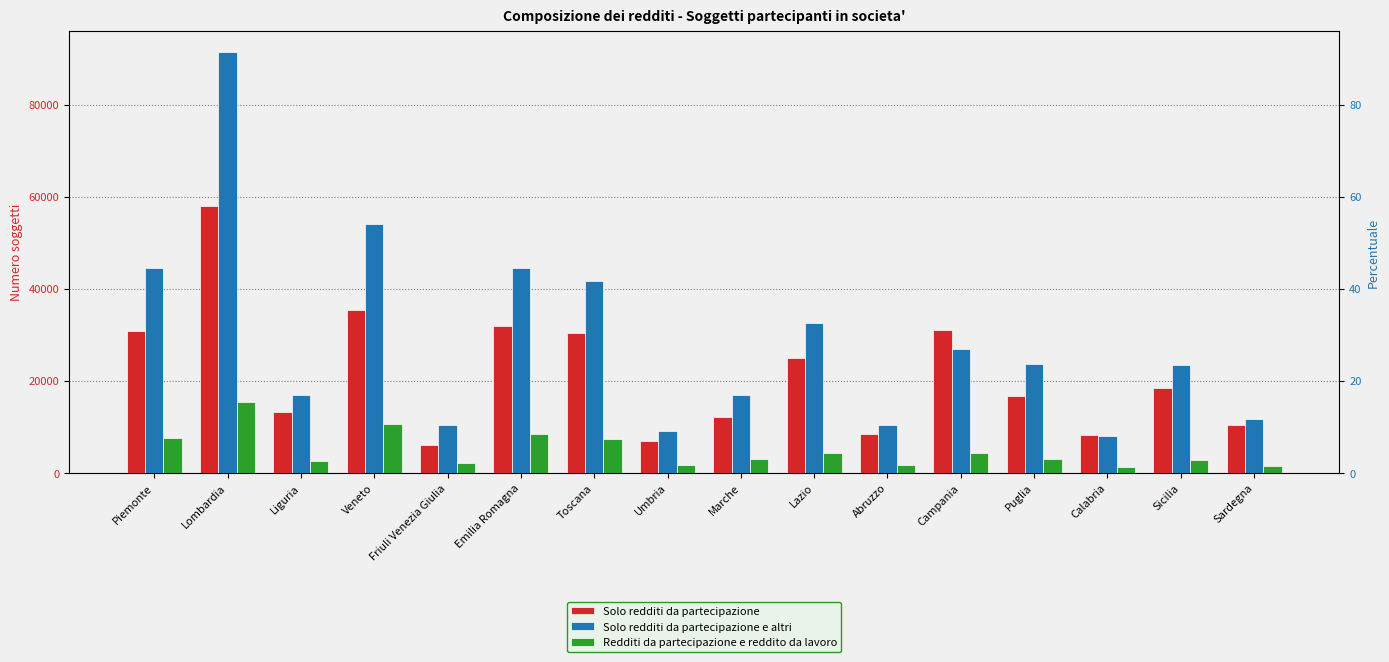

At which label does Redditi da partecipazione e reddito da lavoro reach its minimum?

Calabria